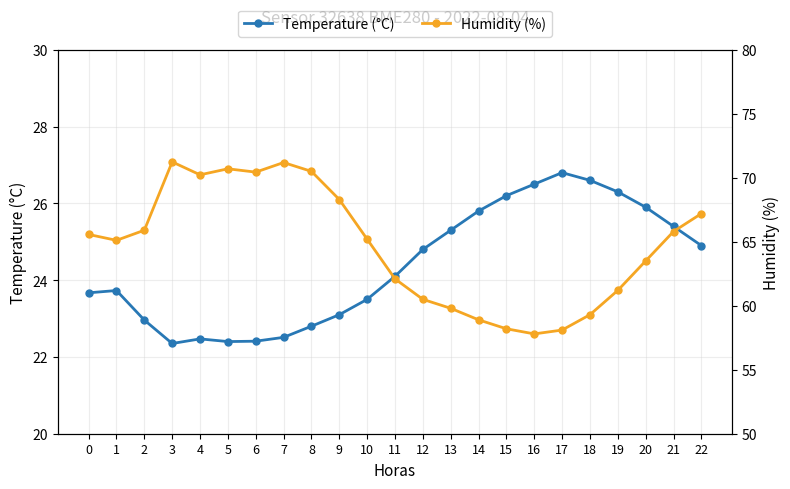

Is the value of Humidity (%) at 15 greater than the value of Temperature (°C) at 14?

Yes